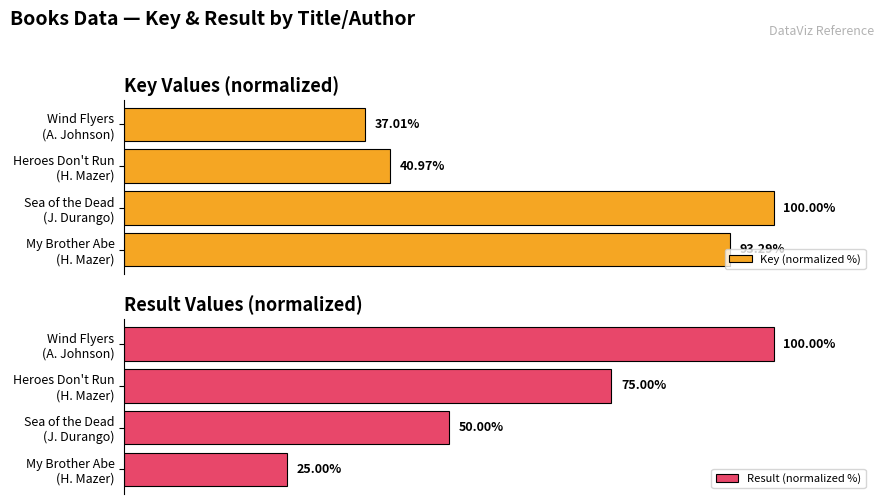

Where is Result (normalized %) nearest to the value 62?

Sea of the Dead
(J. Durango)